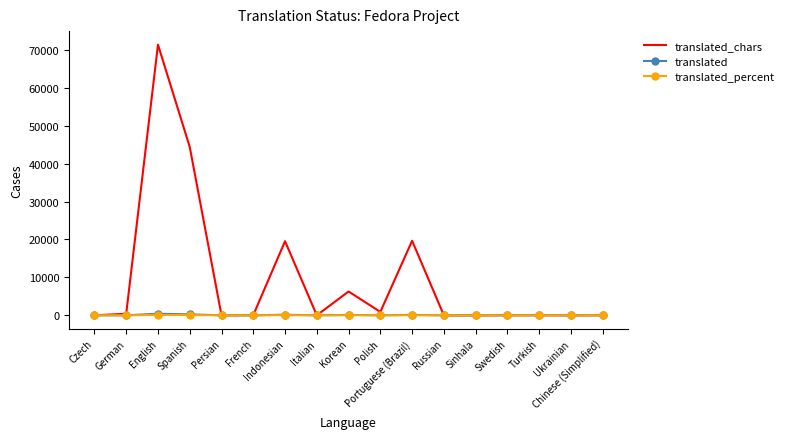

What is the maximum value shown in the chart?

71381.0